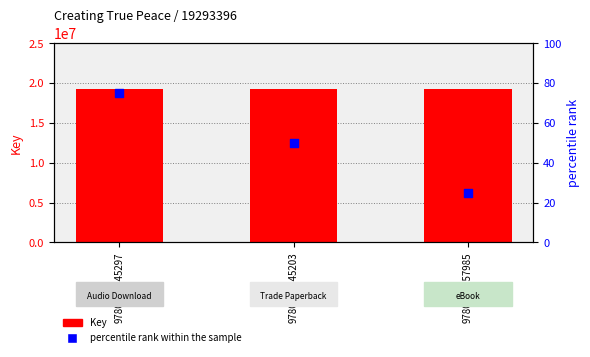

Which series reaches the maximum Y coordinate?

Key